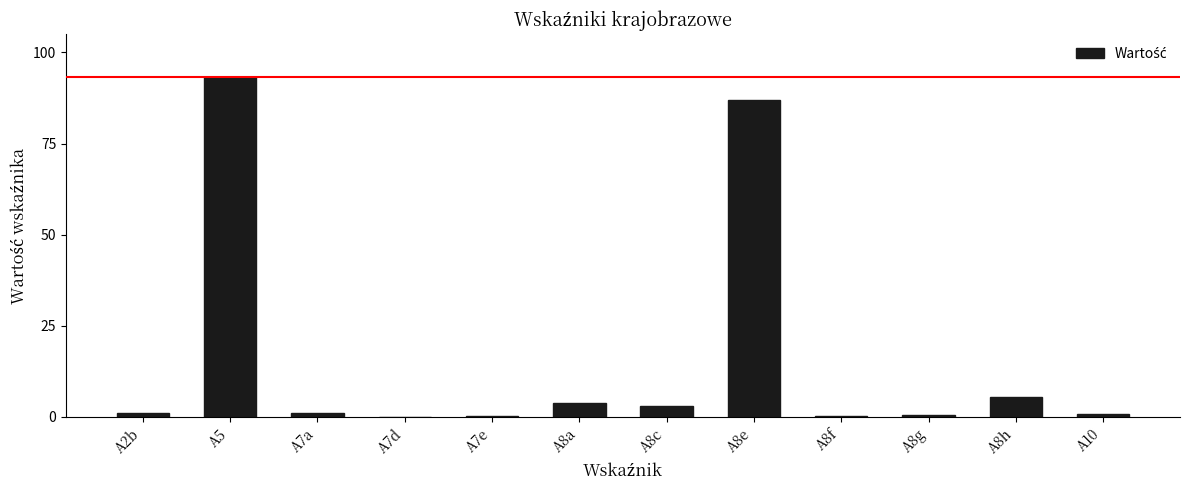

The value at A8c is 3.1. True or false?

True